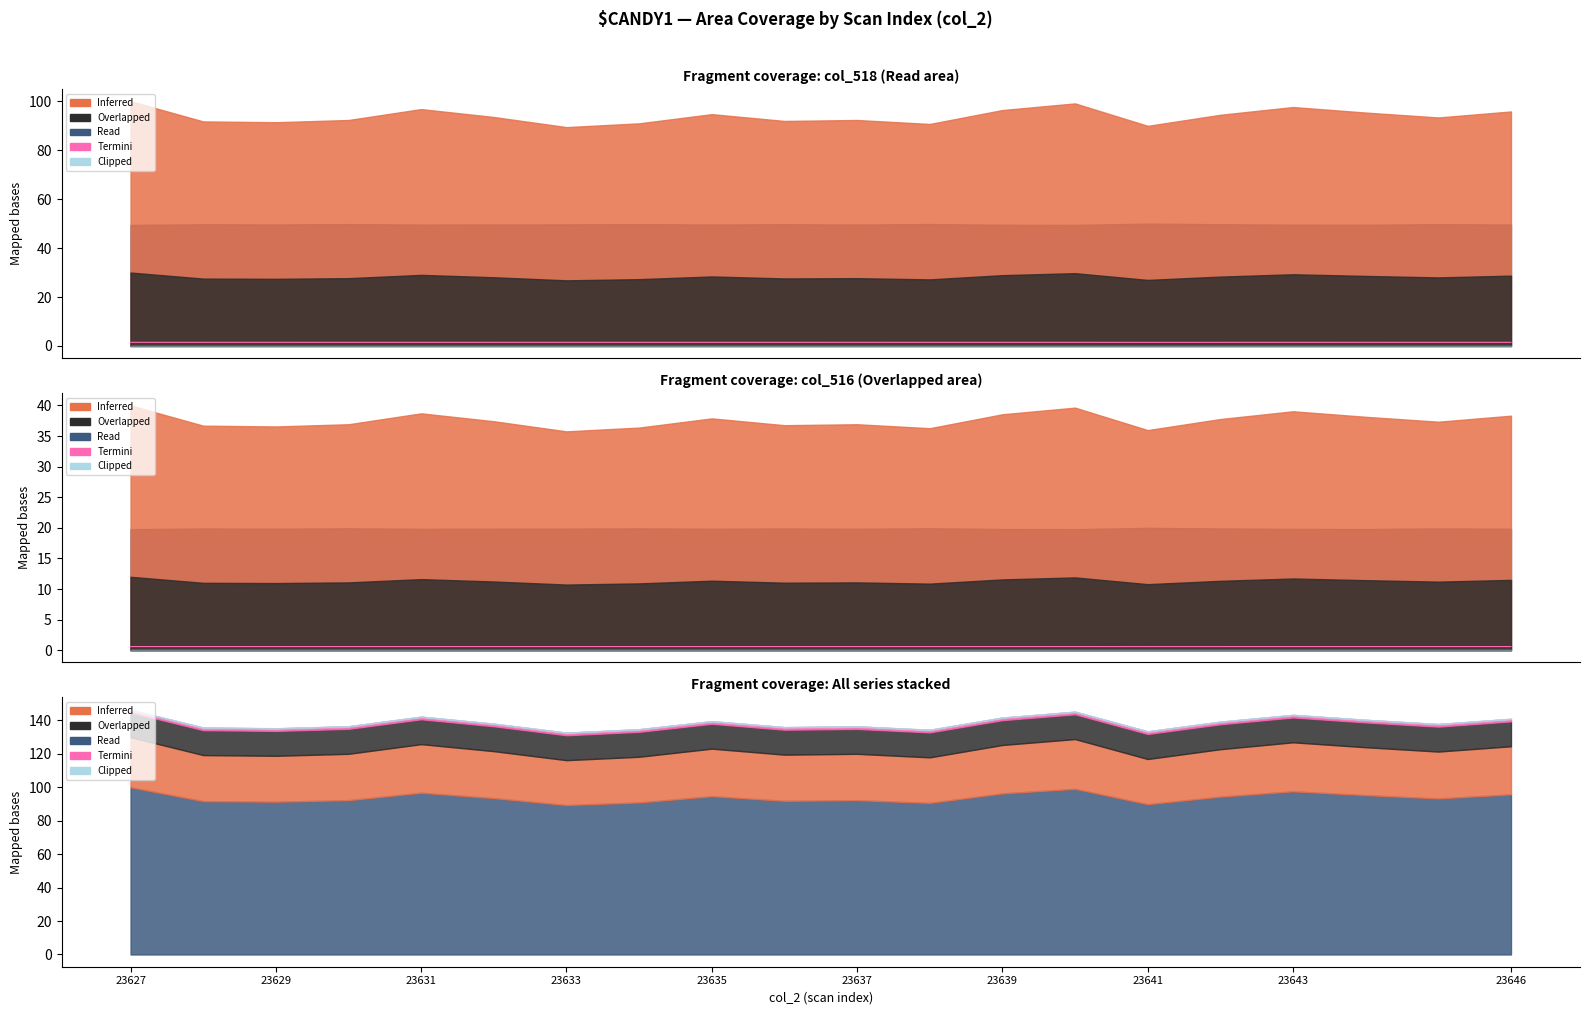

Where is the first local maximum?

23629